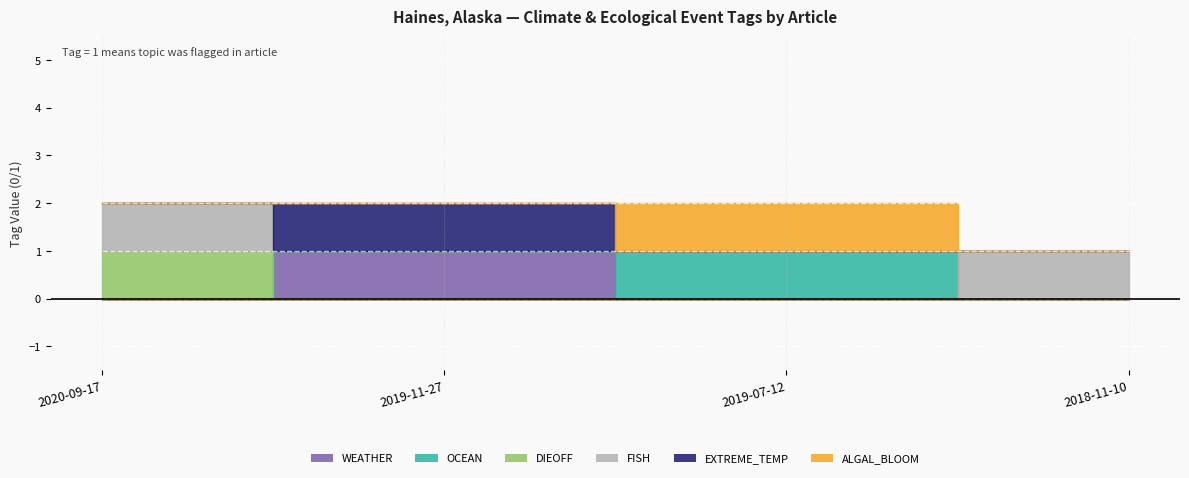

What is the label of the 1st point from the right?

2018-11-10